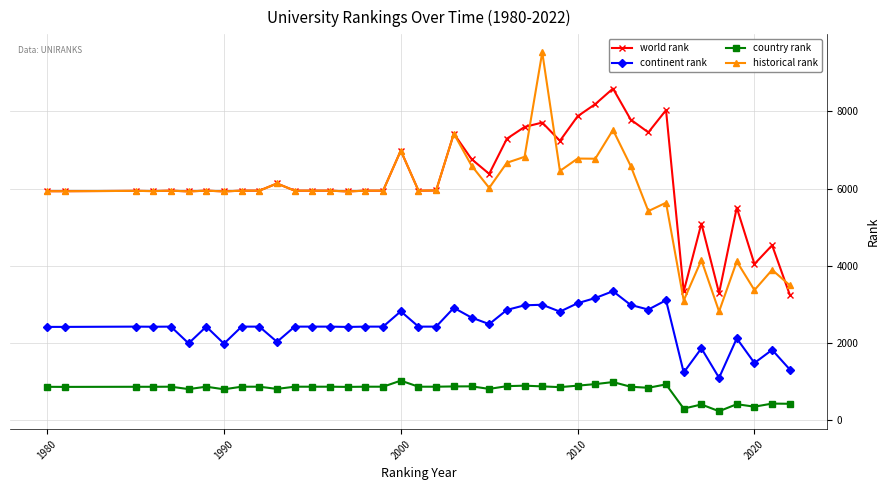

What is the highest value of the continent rank series?

3346